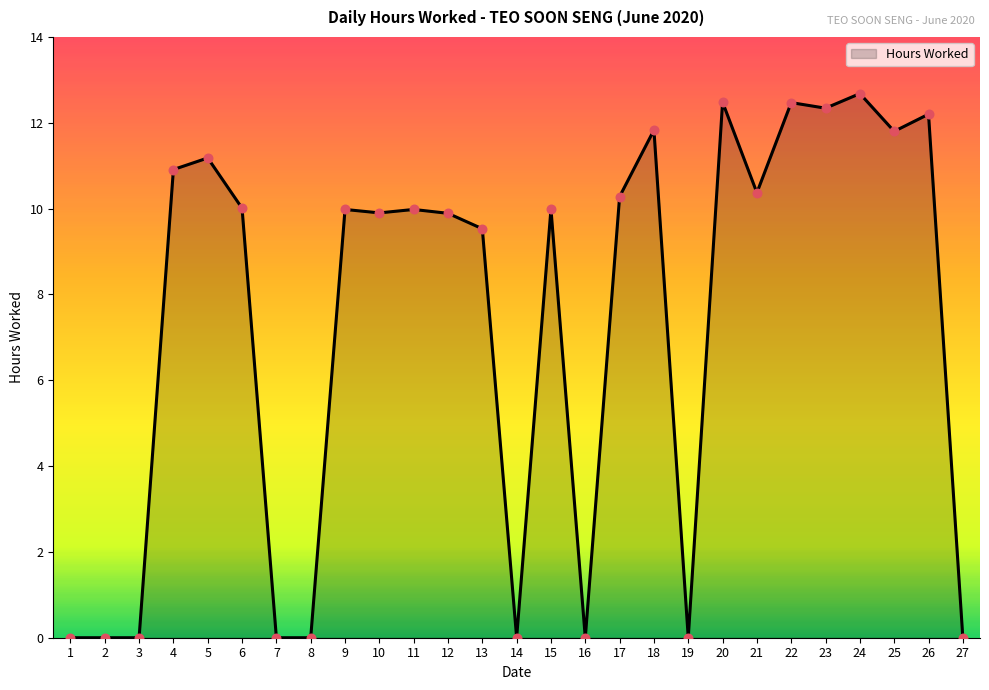

What is the change in value from 7 to 22?

+12.5